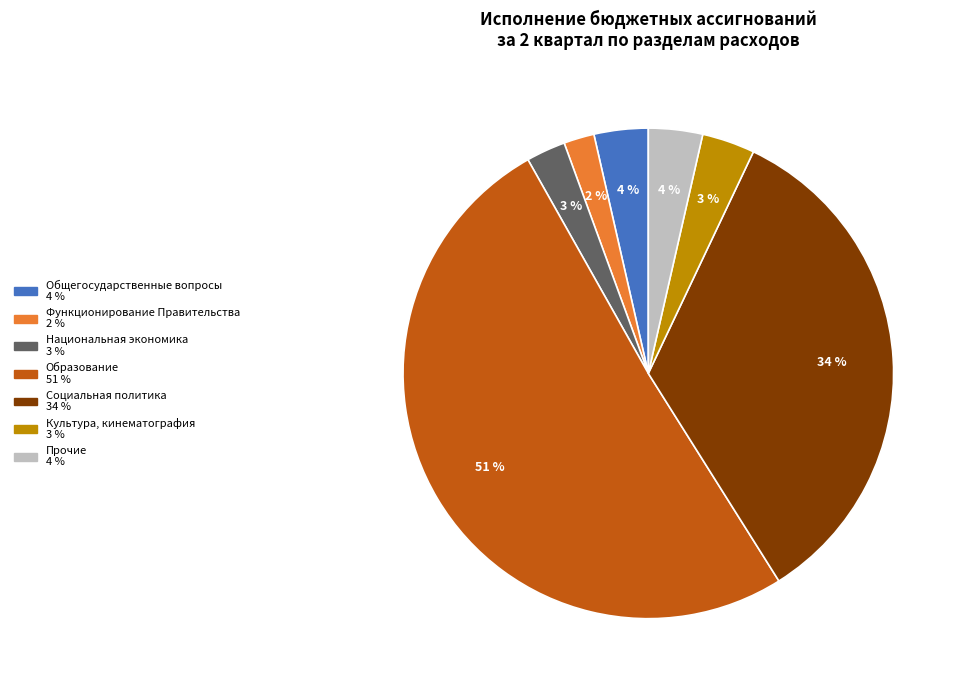

Is there a majority slice in this chart?

Yes